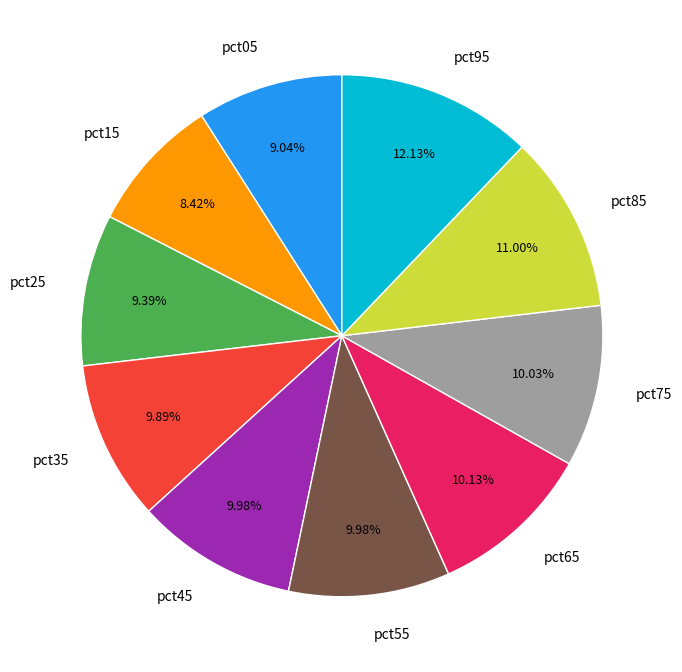

Between pct05 and pct65, which is larger?

pct65